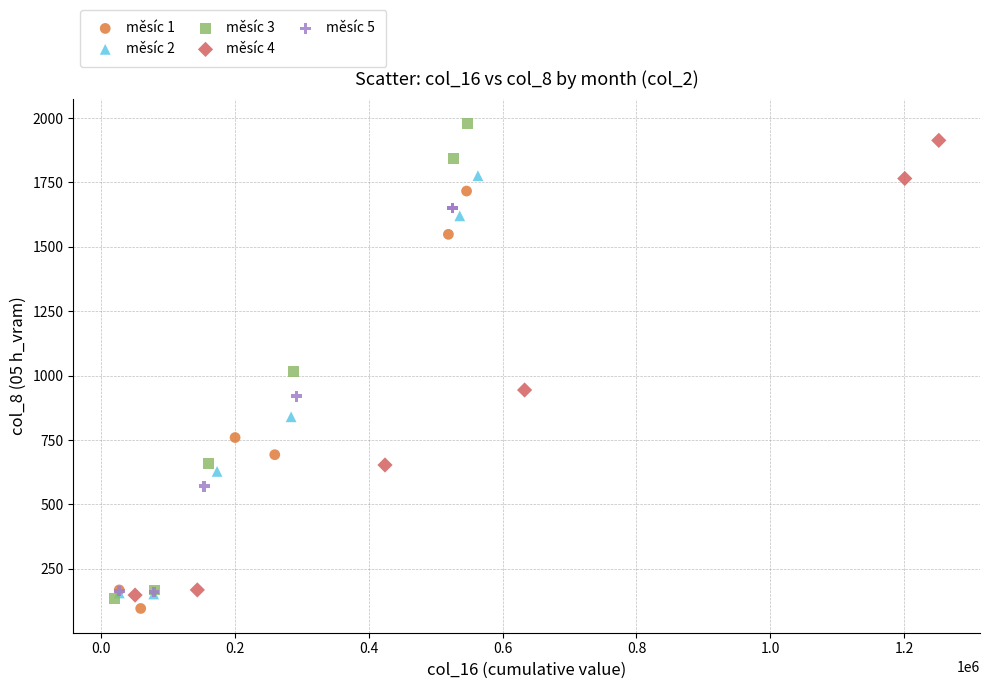

Which series has the widest spread of Y values?

měsíc 3